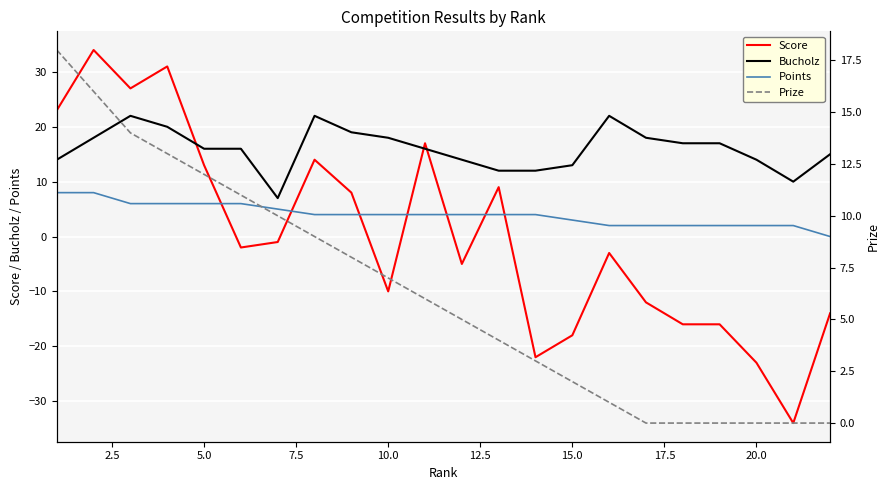

What is the minimum value shown in the chart?

-34